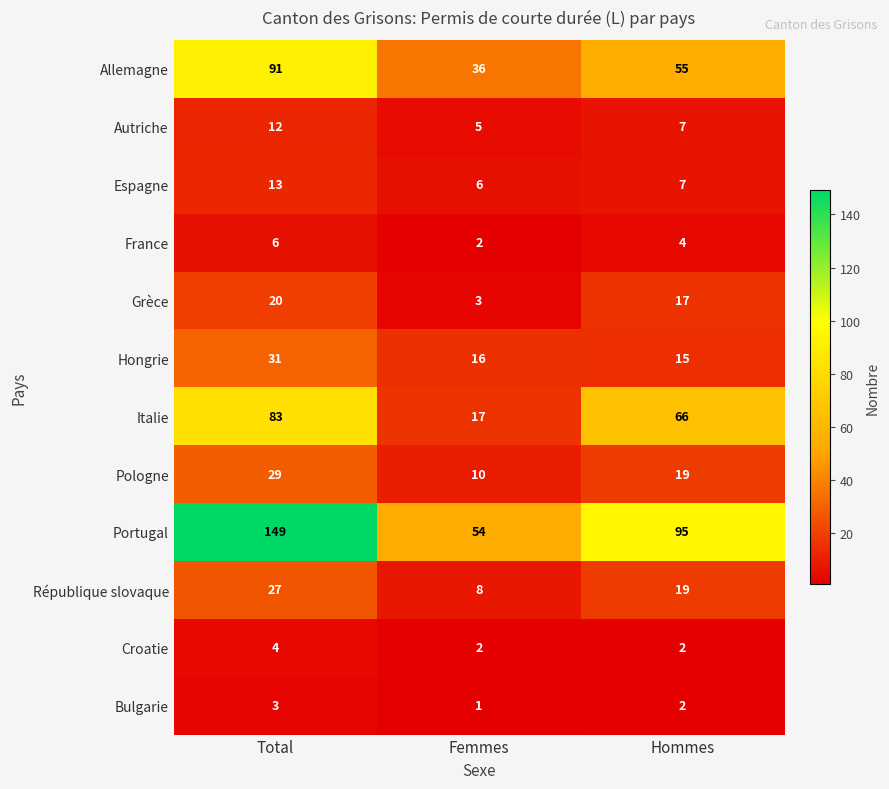

The Bulgarie series shows 3 at Total. True or false?

True